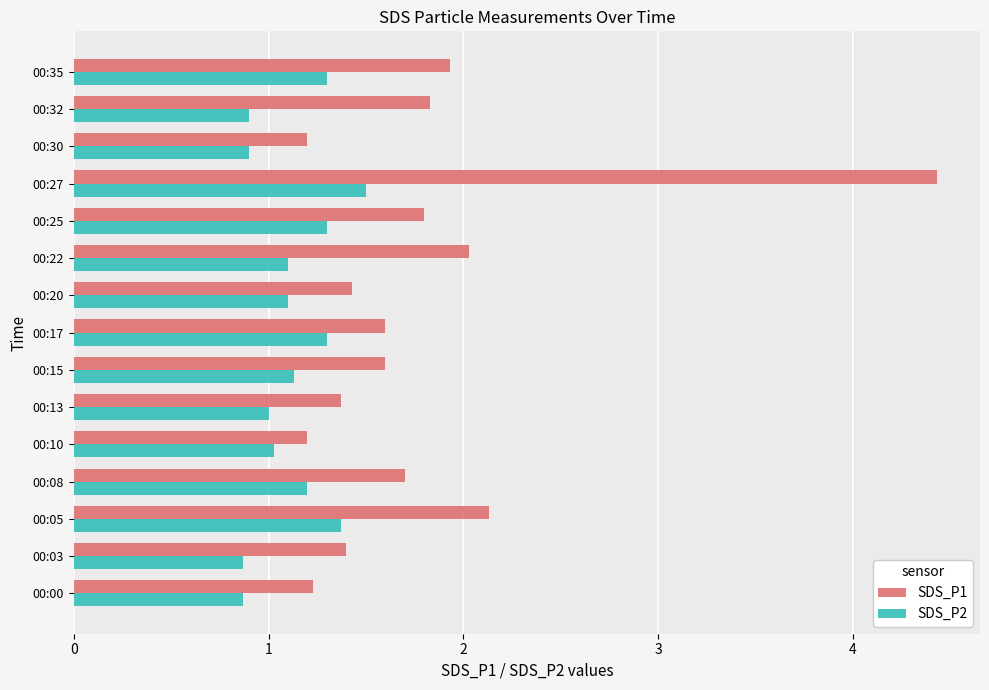

The value of SDS_P1 at 00:32 is 1.8. True or false?

True